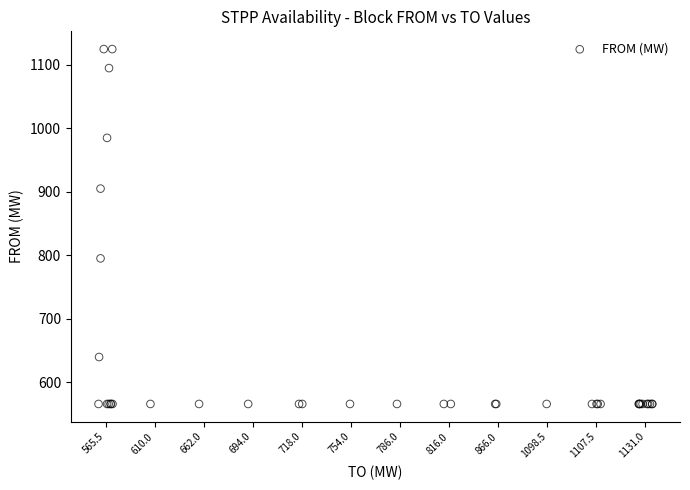

What Y value in the scatter plot is closest to 845?

795.0